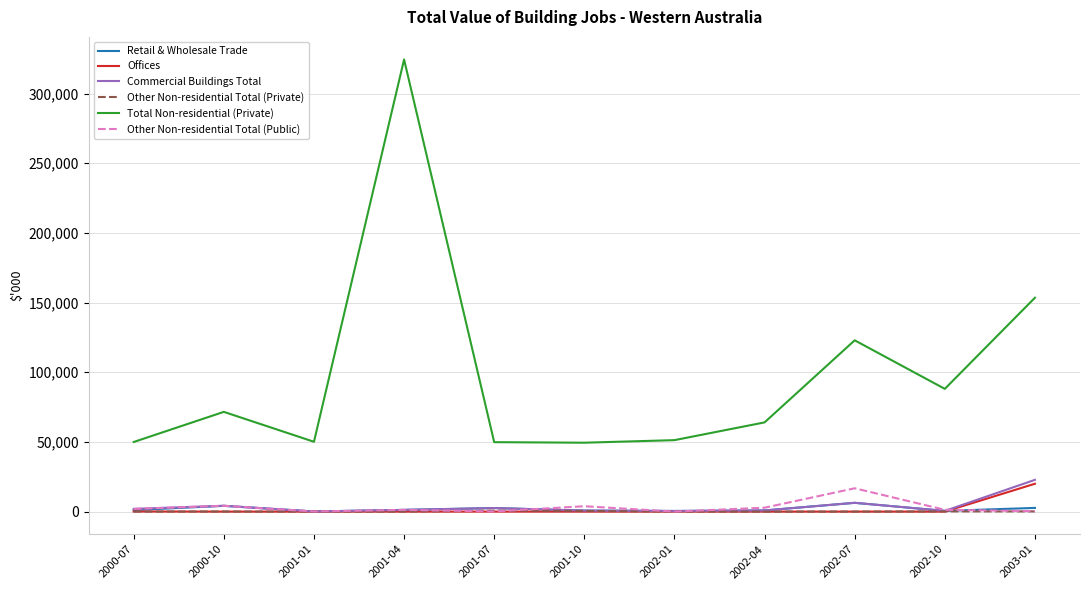

In Retail & Wholesale Trade, how many points are higher than both neighbors (excluding endpoints)?

3